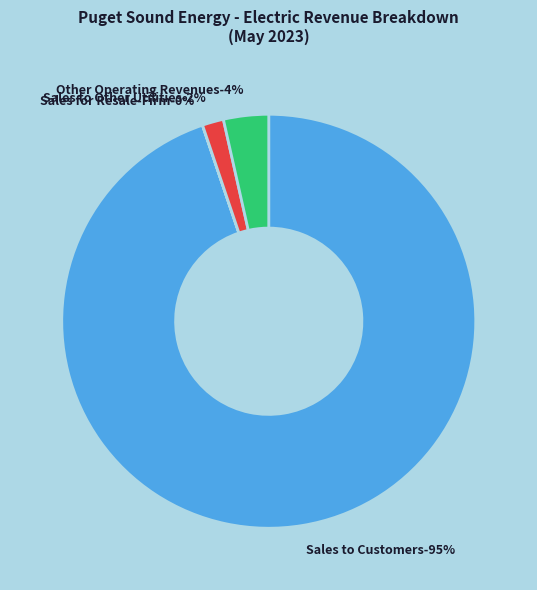

To the nearest percent, what is the average slice percentage?

25%